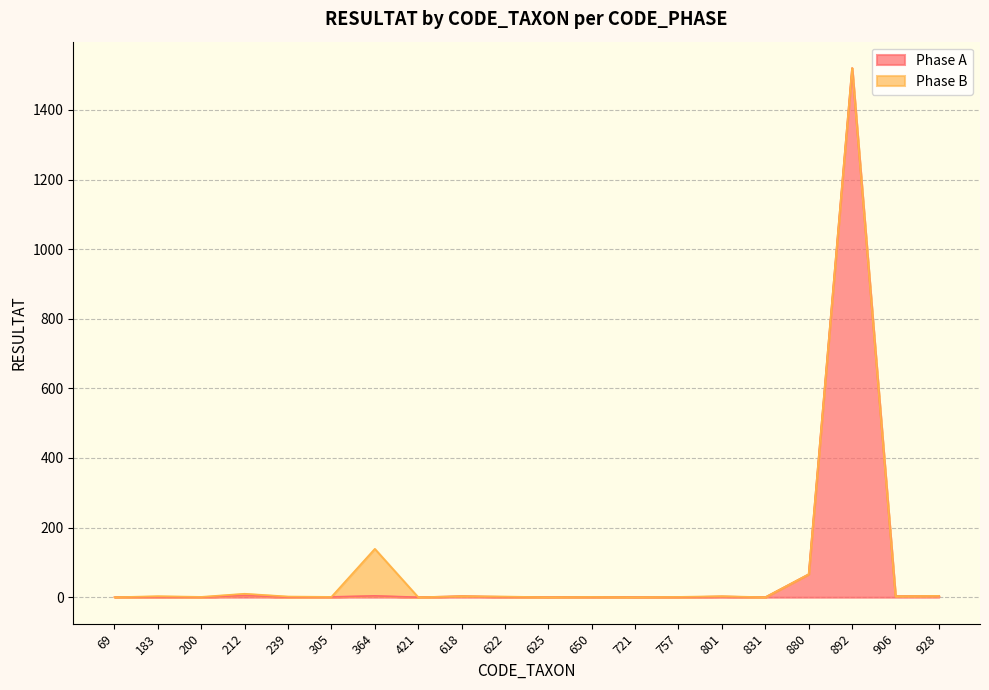

At which label does the data first exceed 1?

212